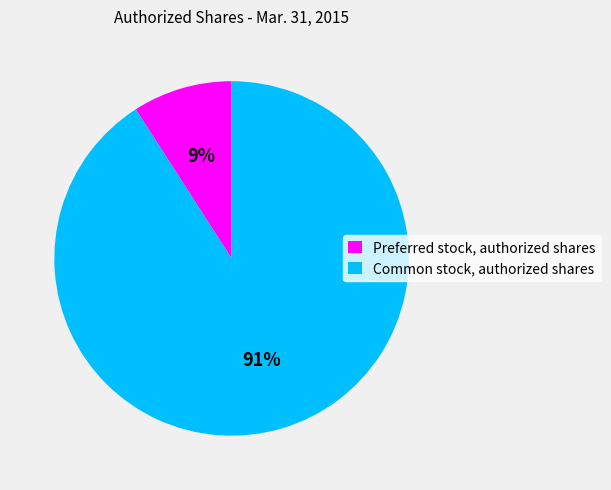

To the nearest percent, what is the average slice percentage?

50%